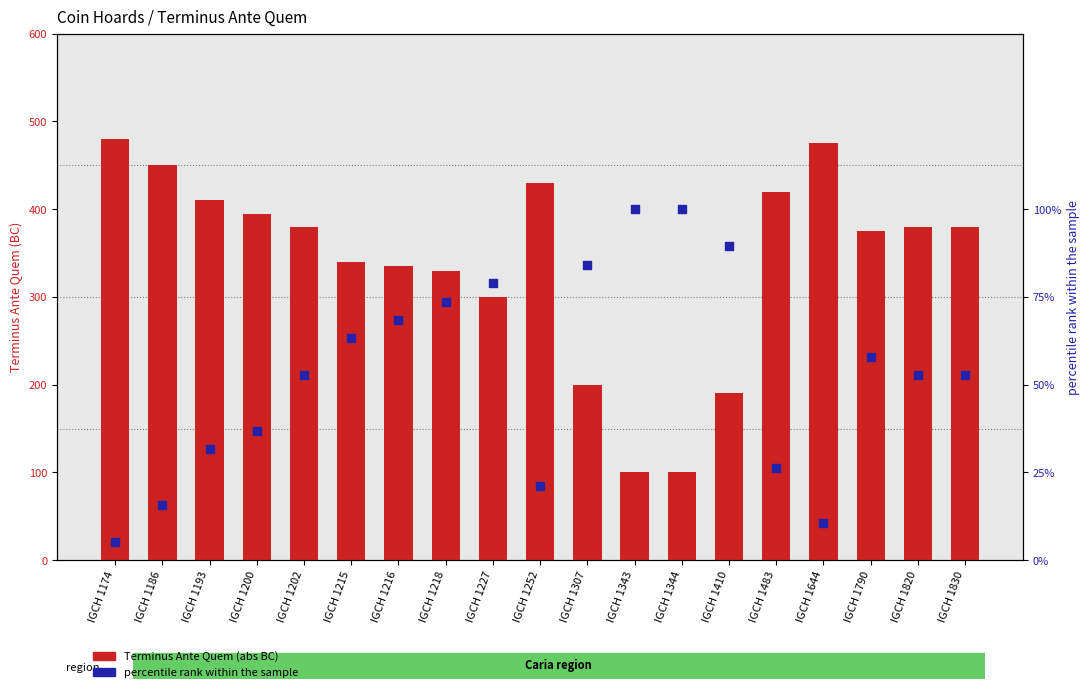

Is the value of percentile rank within the sample at IGCH 1186 greater than the value of Terminus Ante Quem (abs BC) at IGCH 1218?

No